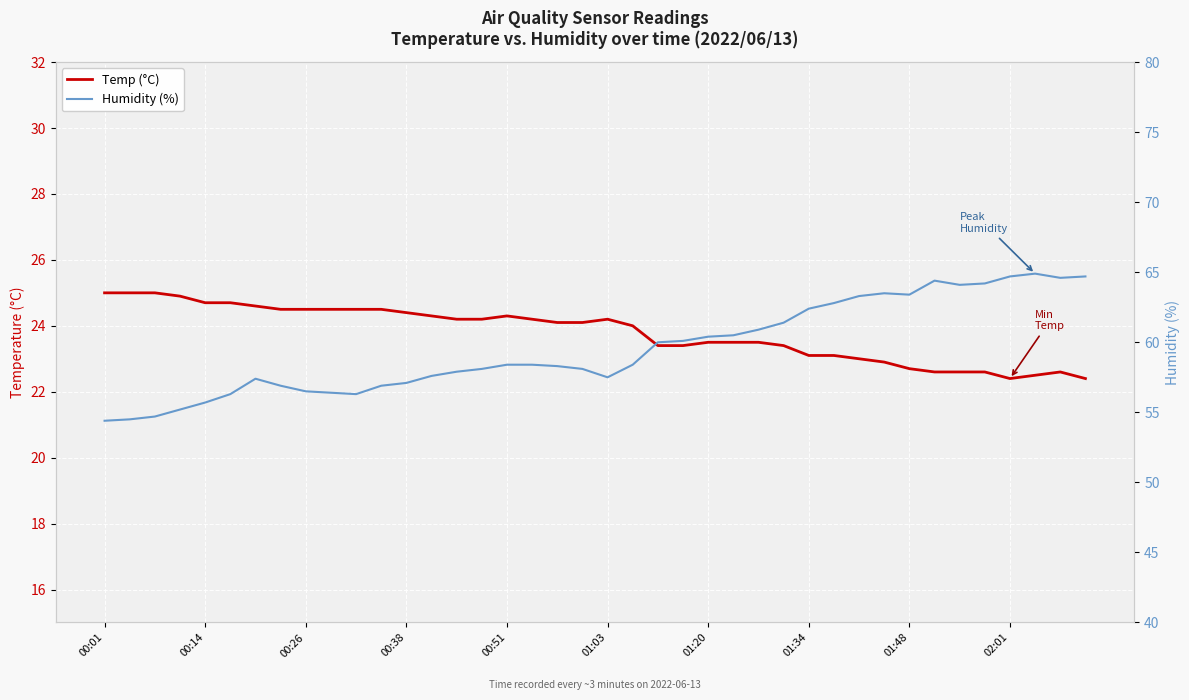

How many data points in Humidity (%) are above 58?

24